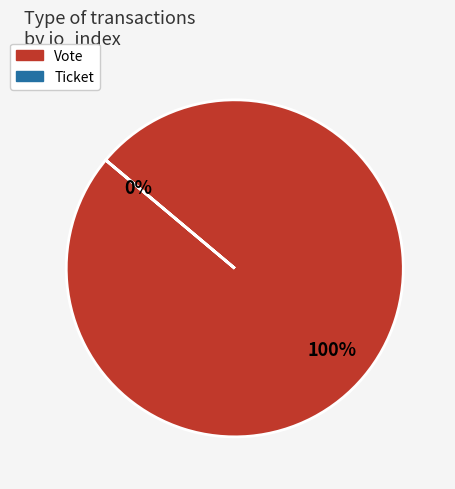

Which slice is the smallest?

Ticket